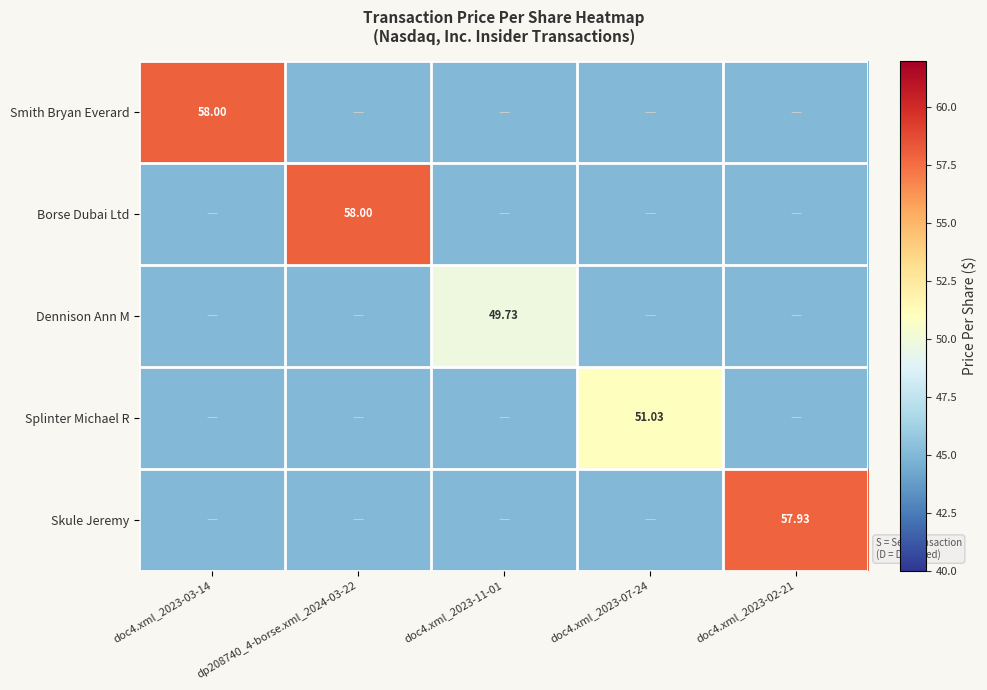

The value of Skule Jeremy at doc4.xml_2023-02-21 is 96.7. True or false?

False